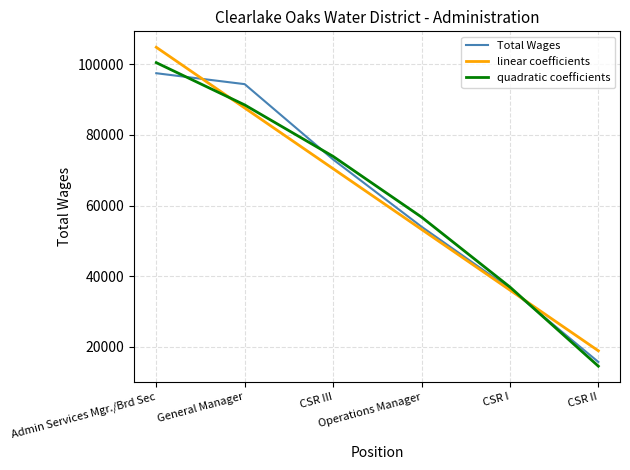

What is the maximum value for quadratic coefficients?

100449.6